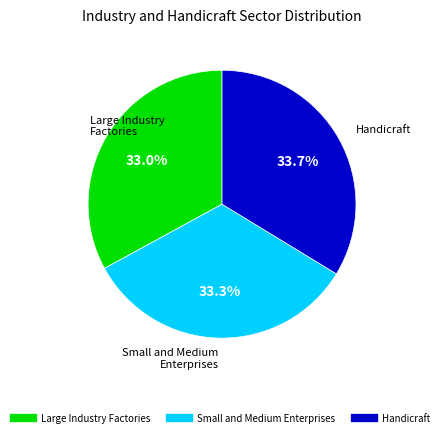

Is there any slice that represents more than half of the pie?

No